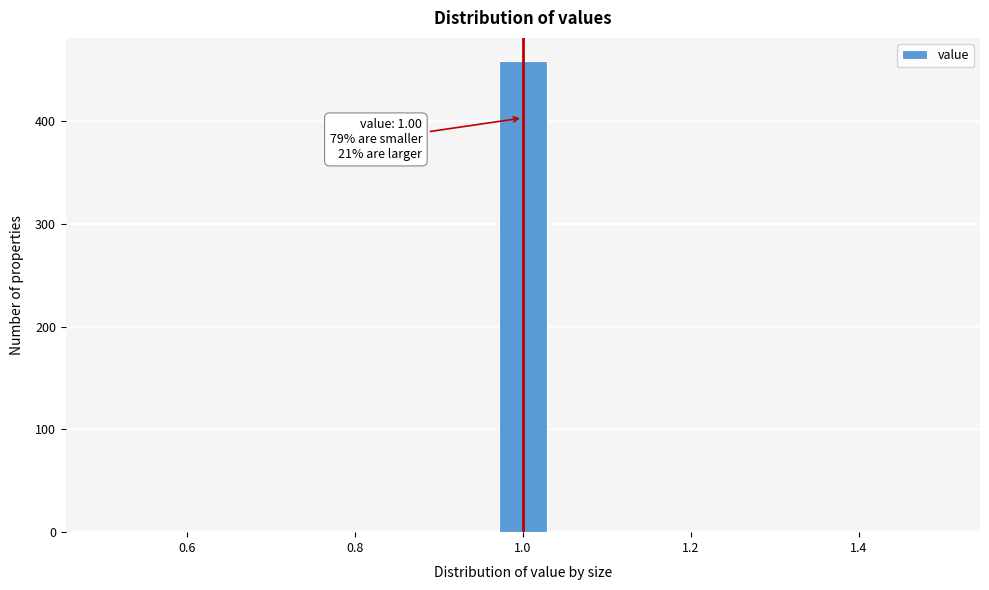

Around what value on the x-axis is the tallest bar? Give the approximate position of its centre, as read against the axis.

1.00